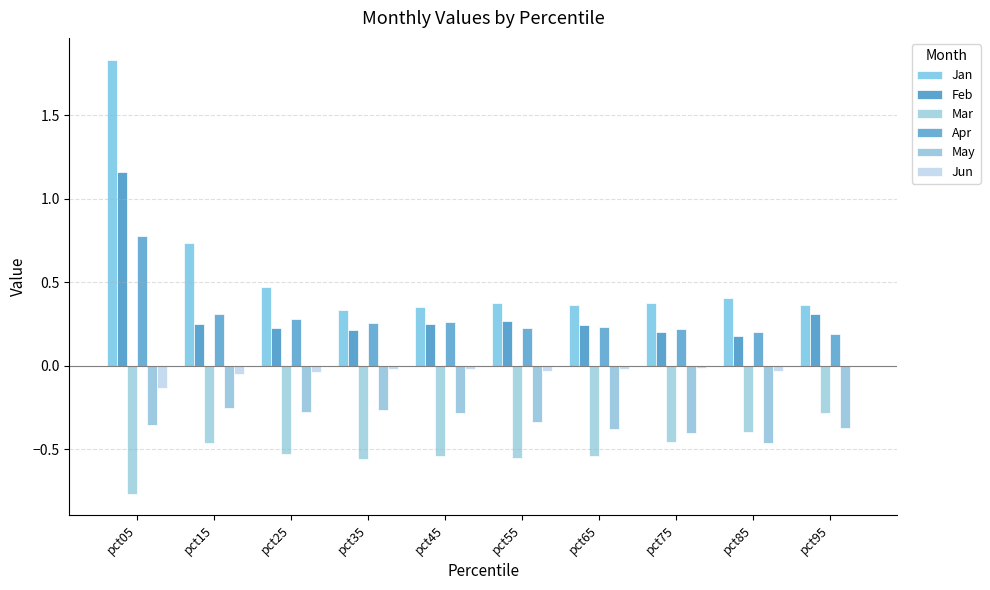

True or false: Mar has a value of -0.3 at pct15.

False